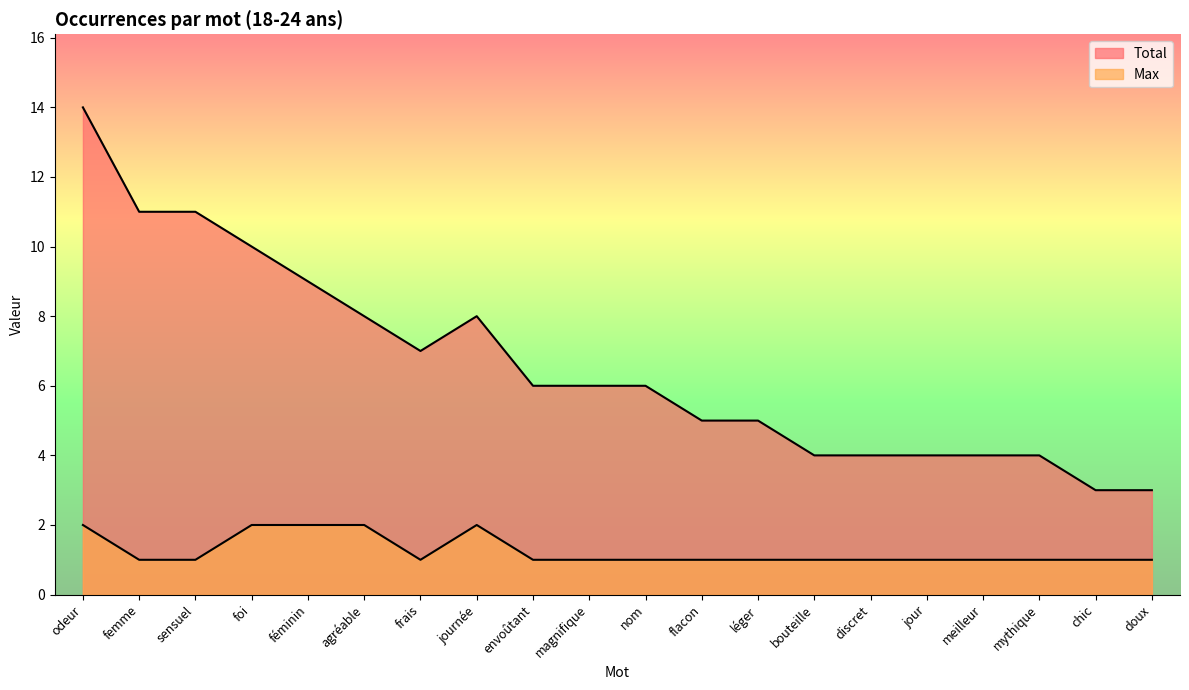

Read the Total value at discret, to the nearest 5.

5